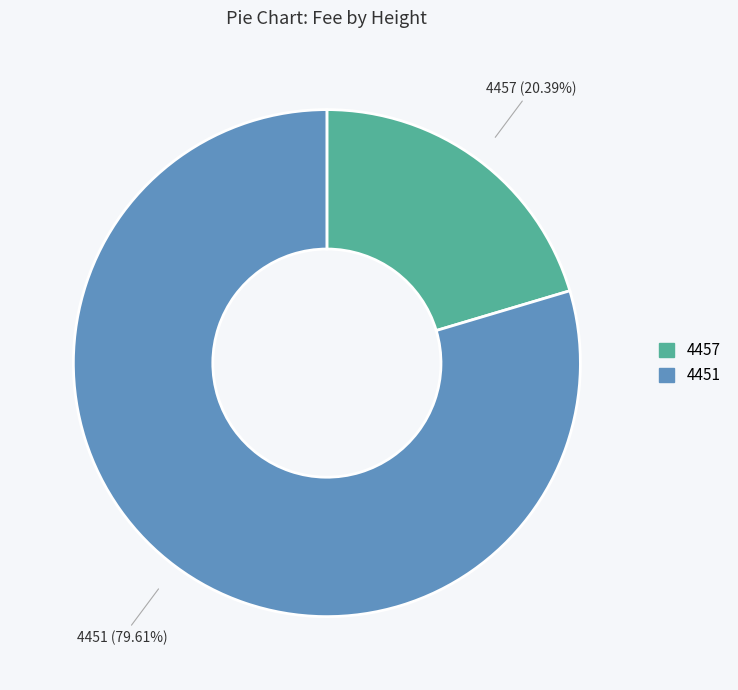

What is the largest slice in the pie chart?

4451